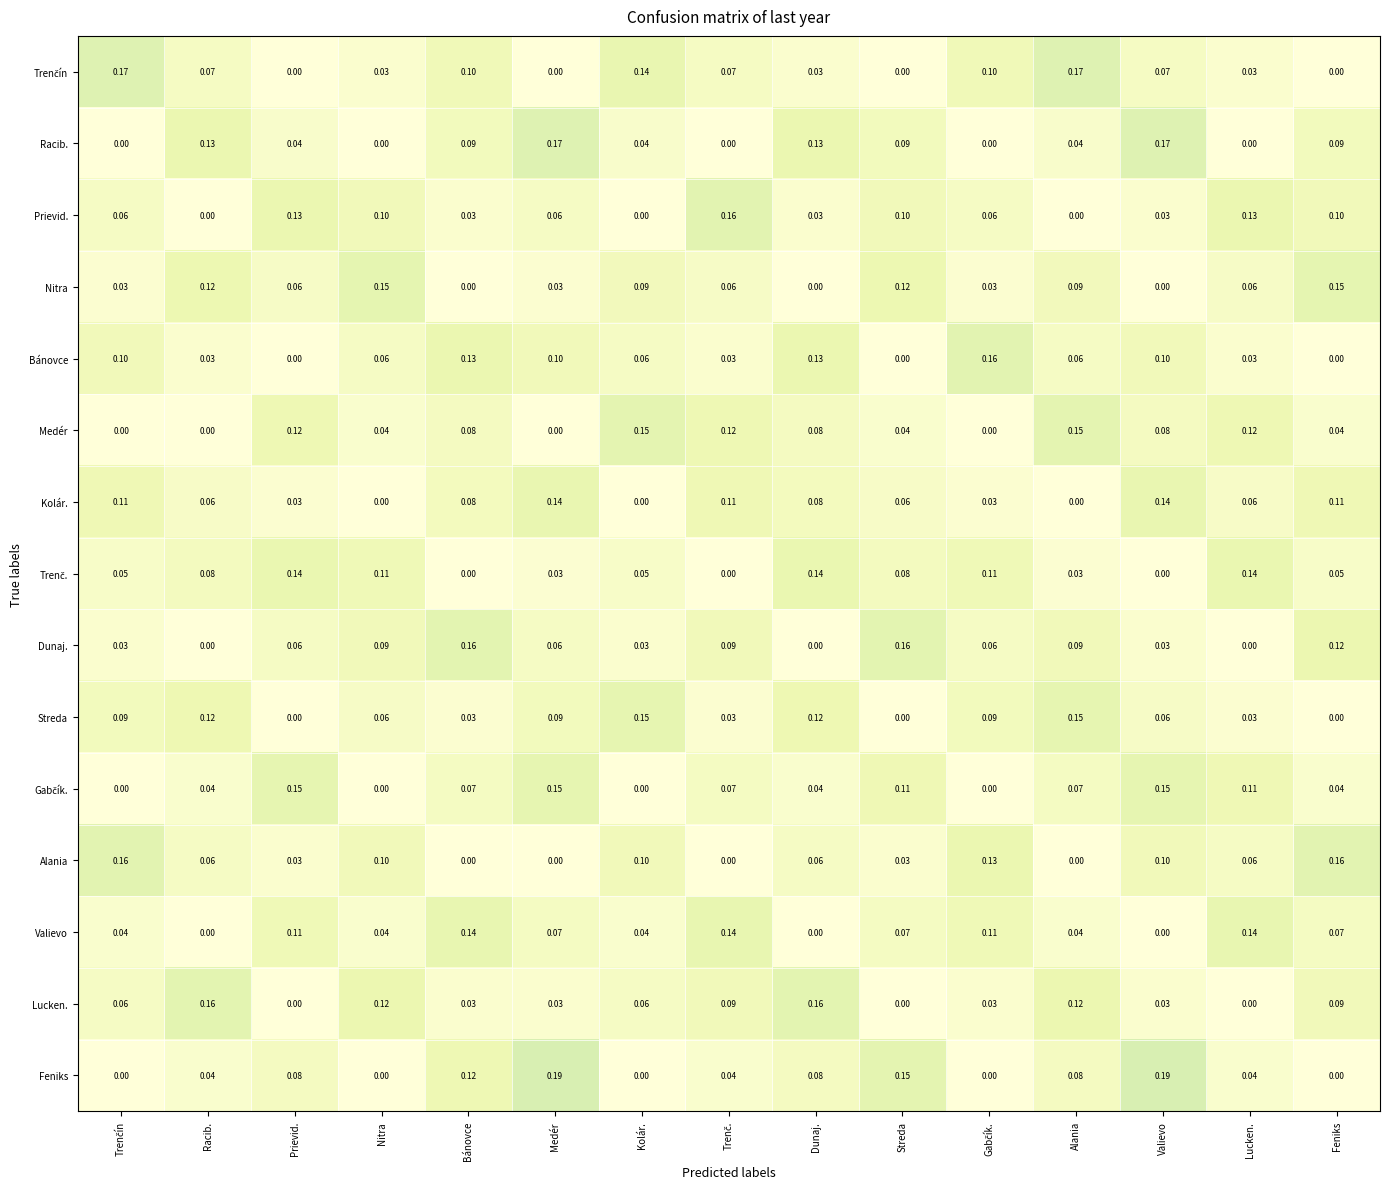

At which category is the sum across all series the highest?

Valievo